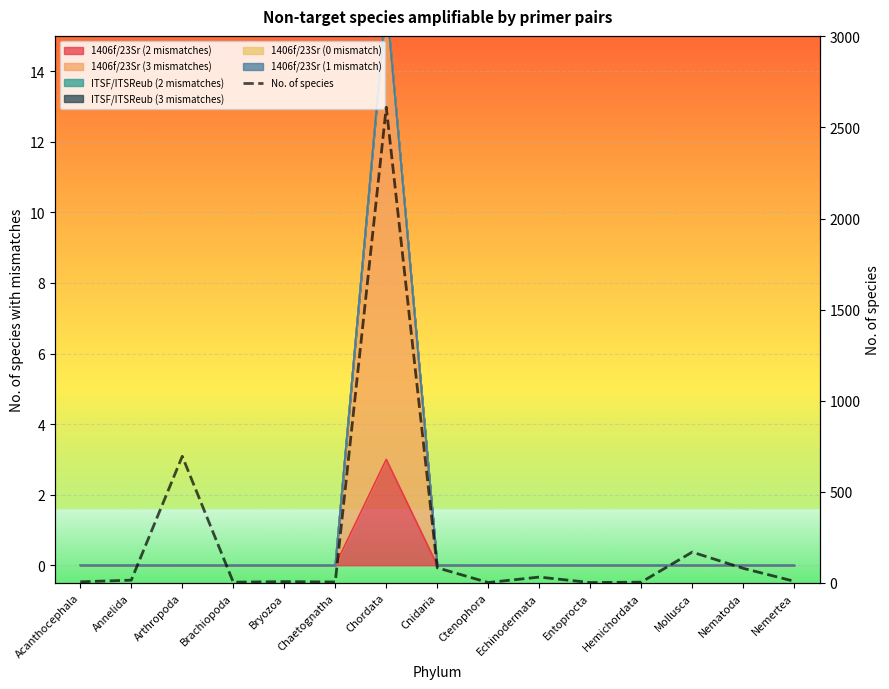

Reading right to left, what are all the values shown in this chart?

Nemertea=9	Nematoda=80	Mollusca=169	Hemichordata=4	Entoprocta=2	Echinodermata=32	Ctenophora=2	Cnidaria=83	Chordata=2611	Chaetognatha=5	Bryozoa=7	Brachiopoda=4	Arthropoda=695	Annelida=15	Acanthocephala=6